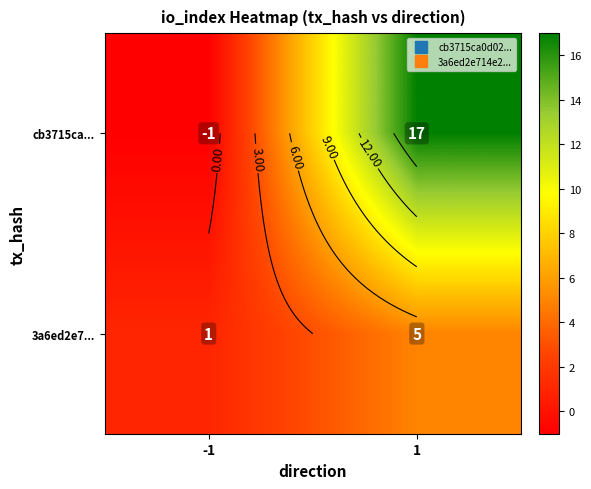

What is the average value of the 3a6ed2e7... series?

3